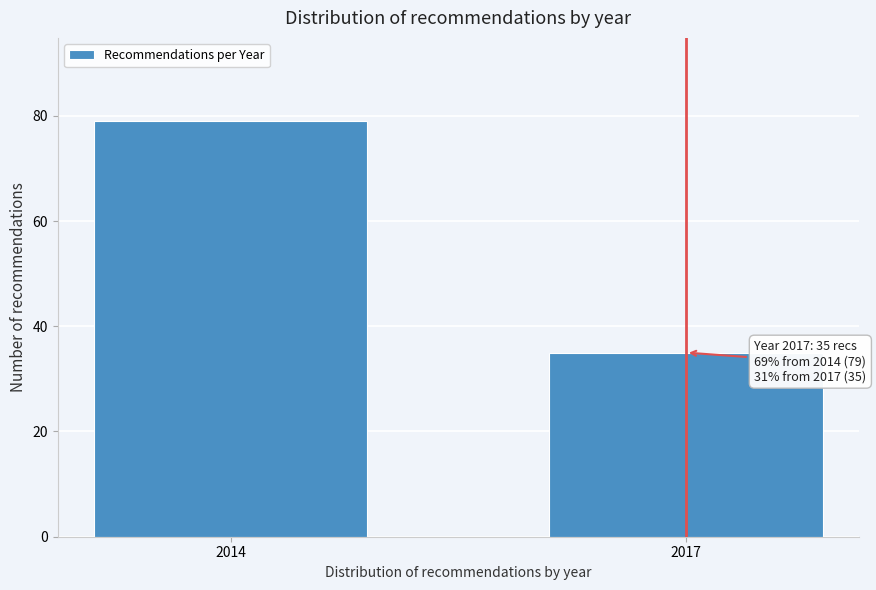

Reading left to right, what are all the values shown in this chart?

2014=79	2017=35